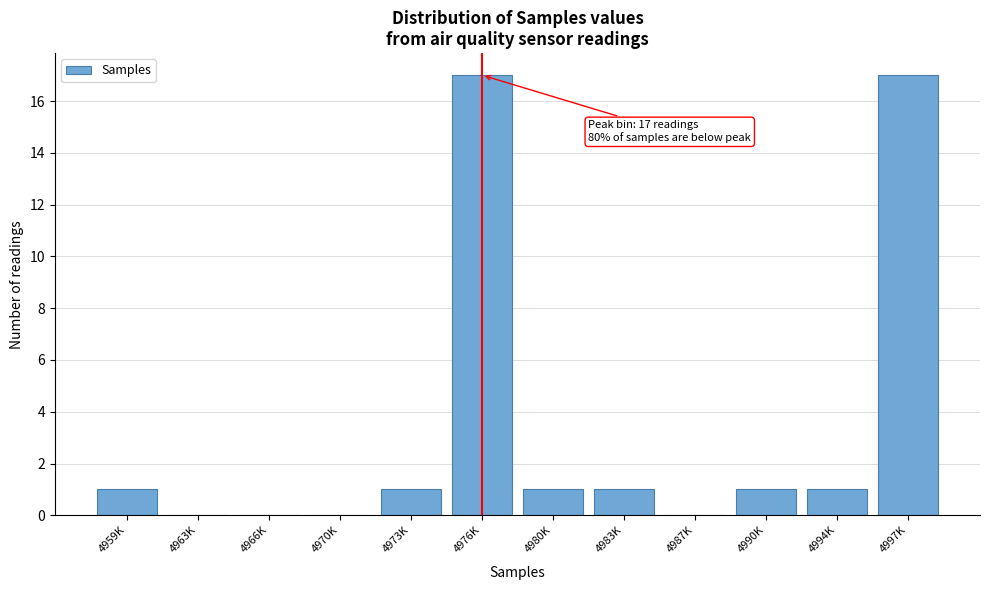

Reading left to right, extract all data points from this chart.

4959K=1	4963K=0	4966K=0	4970K=0	4973K=1	4976K=17	4980K=1	4983K=1	4987K=0	4990K=1	4994K=1	4997K=17